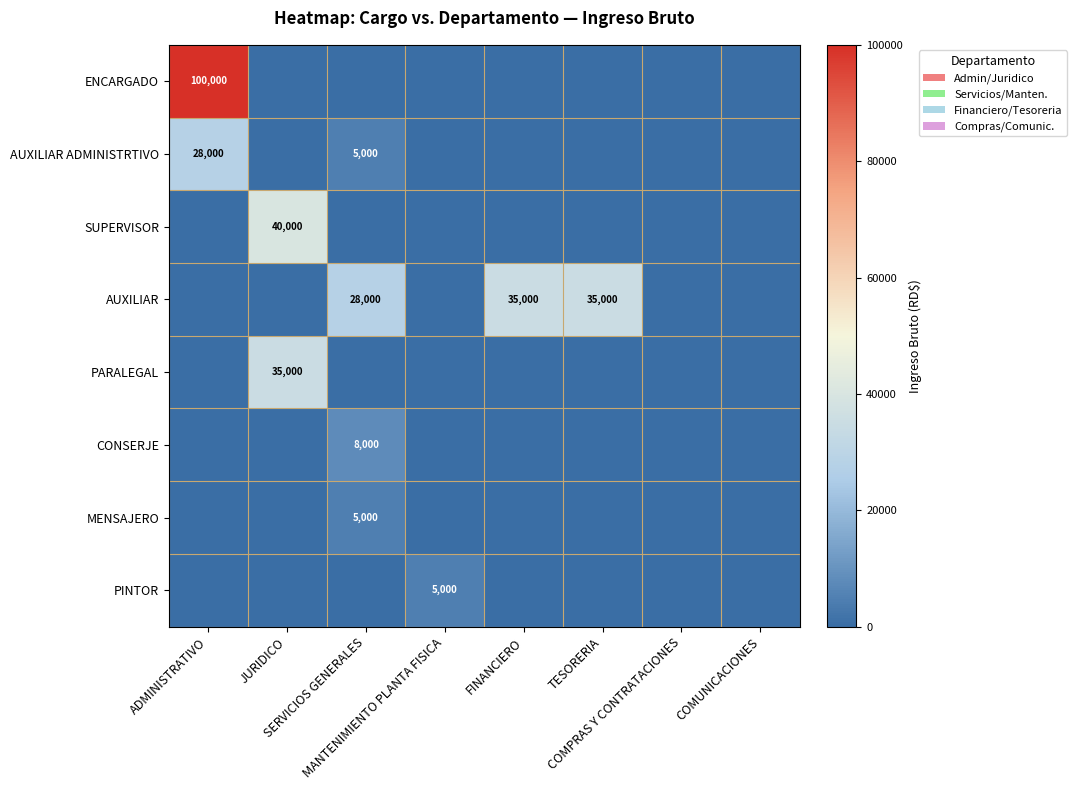

At which label does ENCARGADO reach its peak?

ADMINISTRATIVO